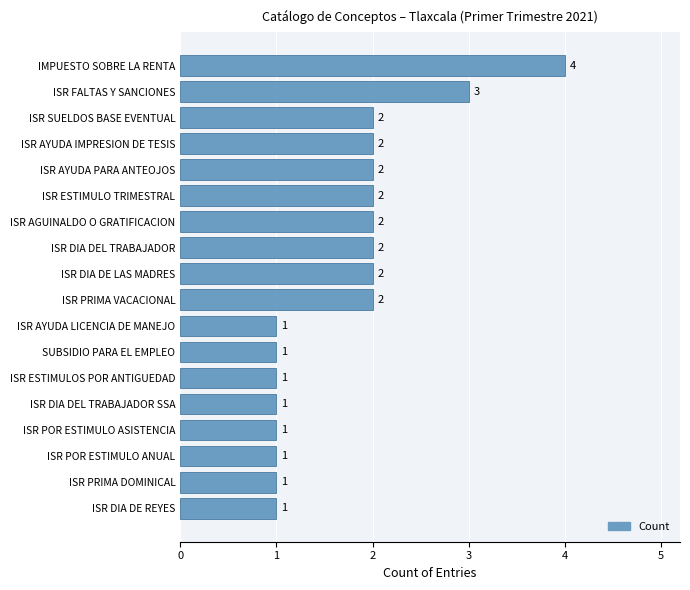

What is the difference between the maximum and minimum values?

3